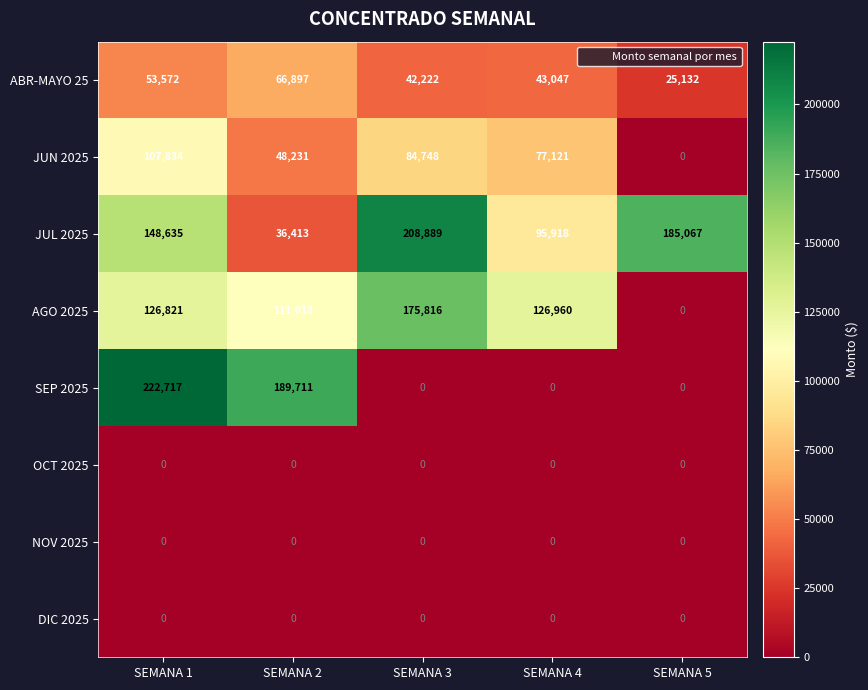

The value of DIC 2025 at SEMANA 4 is 0. True or false?

True